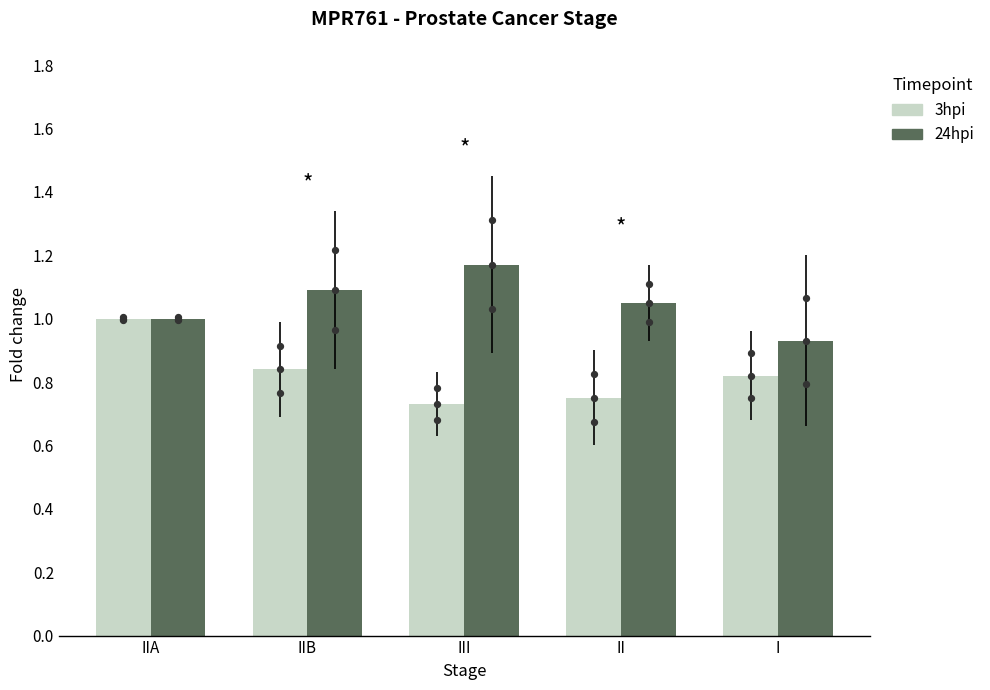

Which series reaches the minimum Y coordinate?

3hpi